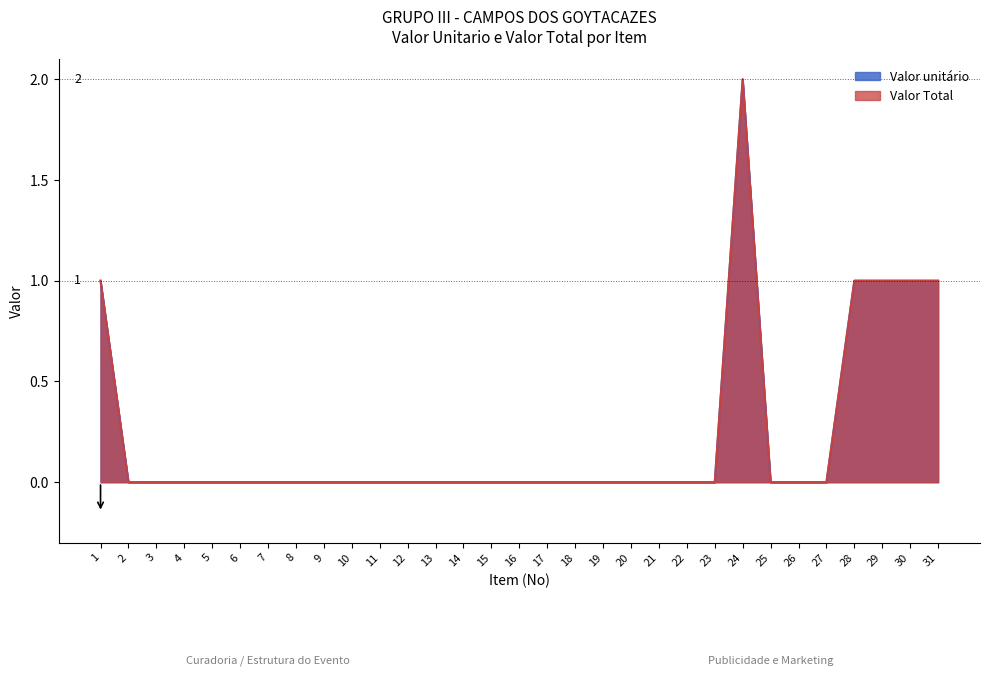

The value of Valor Total at 17 is 0. True or false?

True